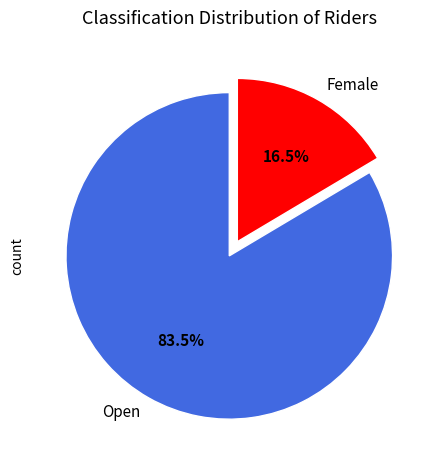

Between Open and Female, which is larger?

Open